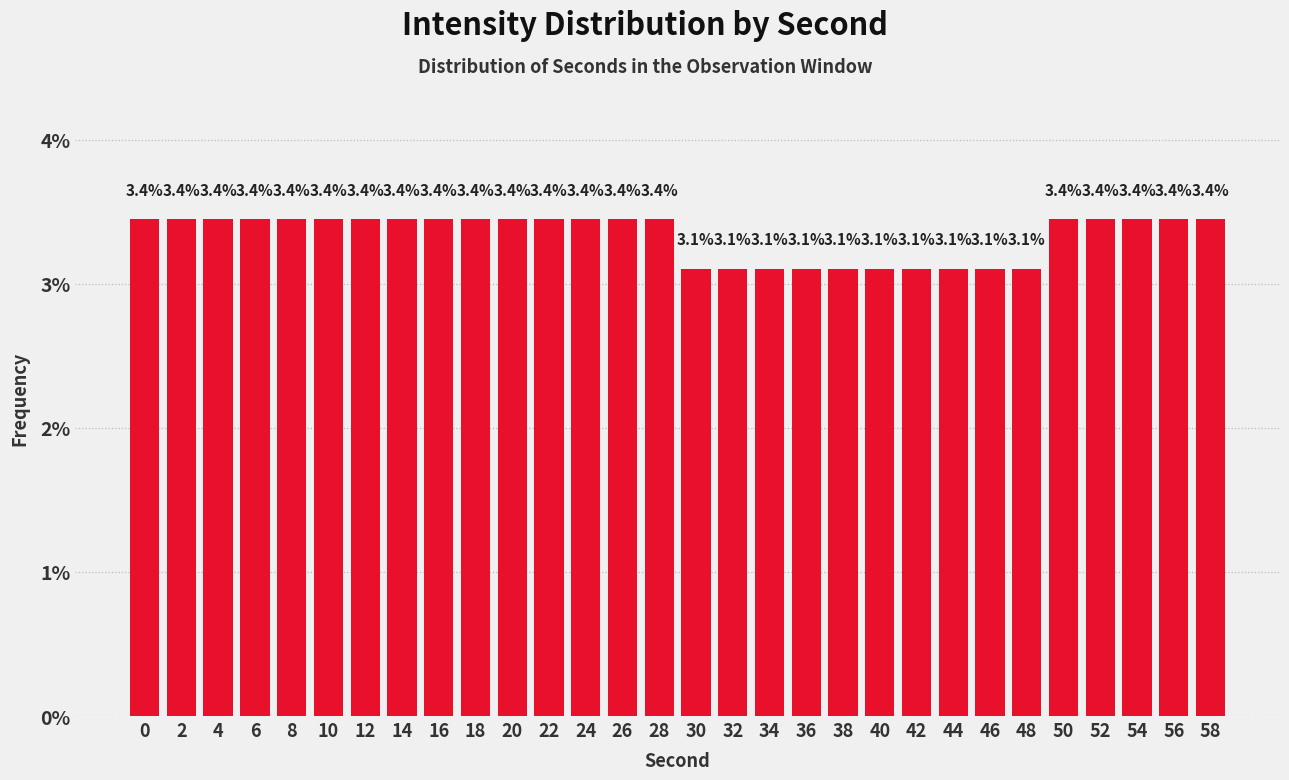

Reading right to left, what are all the values shown in this chart?

3.4	3.4	3.4	3.4	3.4	3.1	3.1	3.1	3.1	3.1	3.1	3.1	3.1	3.1	3.1	3.4	3.4	3.4	3.4	3.4	3.4	3.4	3.4	3.4	3.4	3.4	3.4	3.4	3.4	3.4